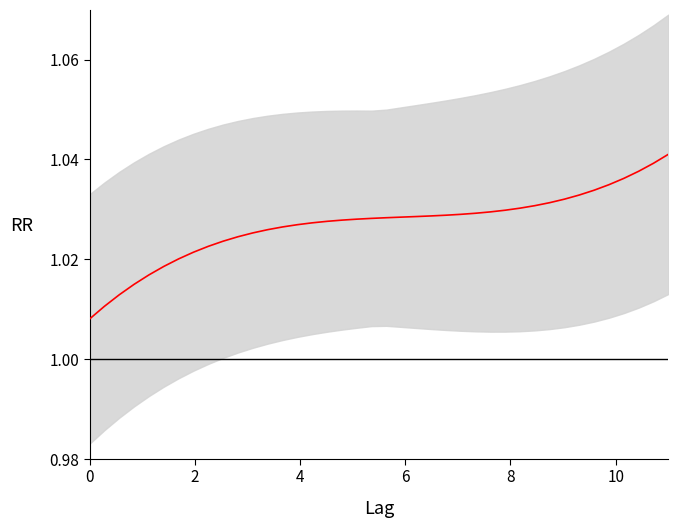

True or false: the data has more than 1 interior local peaks.

False